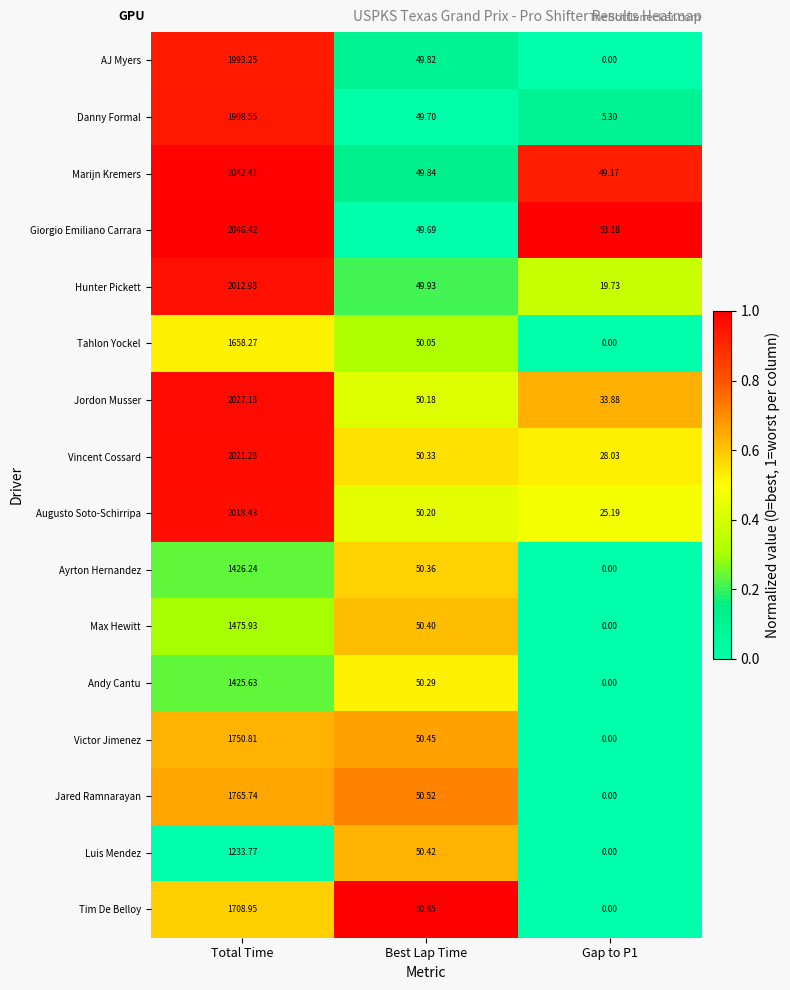

List the series in order of their peak value, highest first.

Giorgio Emiliano Carrara, Marijn Kremers, Jordon Musser, Vincent Cossard, Augusto Soto-Schirripa, Hunter Pickett, Danny Formal, AJ Myers, Jared Ramnarayan, Victor Jimenez, Tim De Belloy, Tahlon Yockel, Max Hewitt, Ayrton Hernandez, Andy Cantu, Luis Mendez